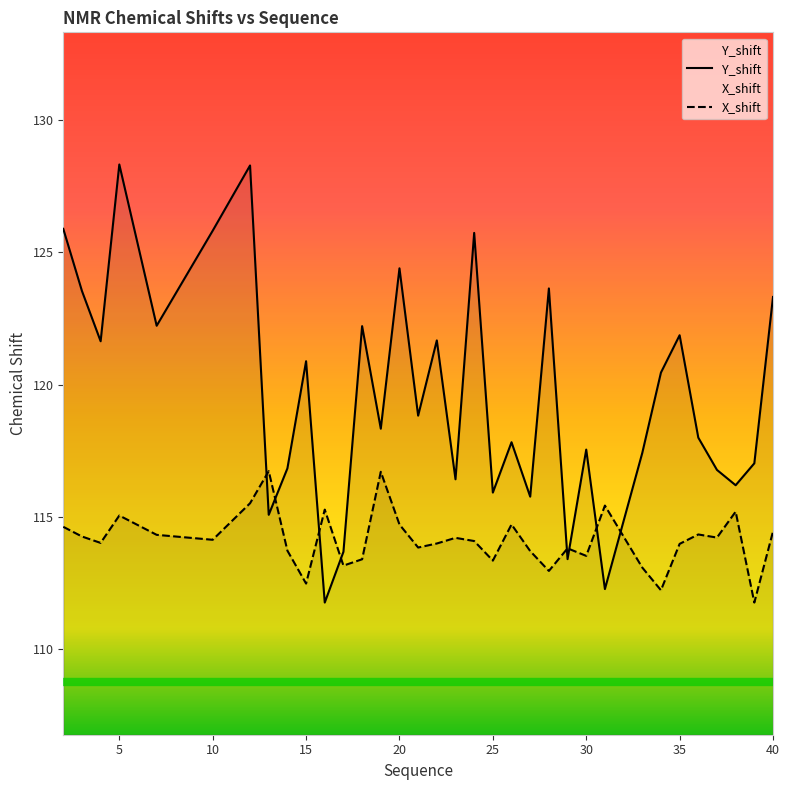

Which category has the highest value in the Y_shift series?

5